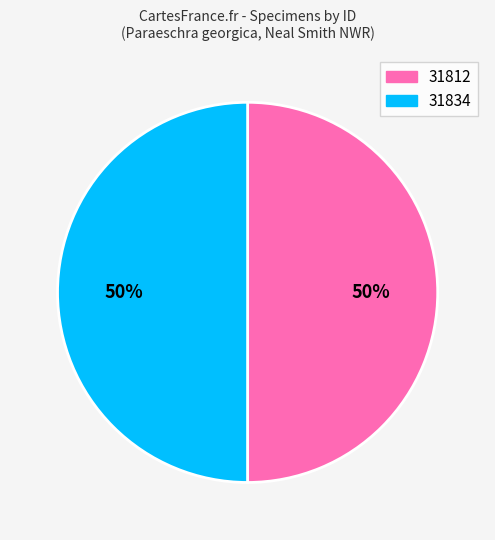

What percentage is the 31812 slice, to the nearest percent?

50%